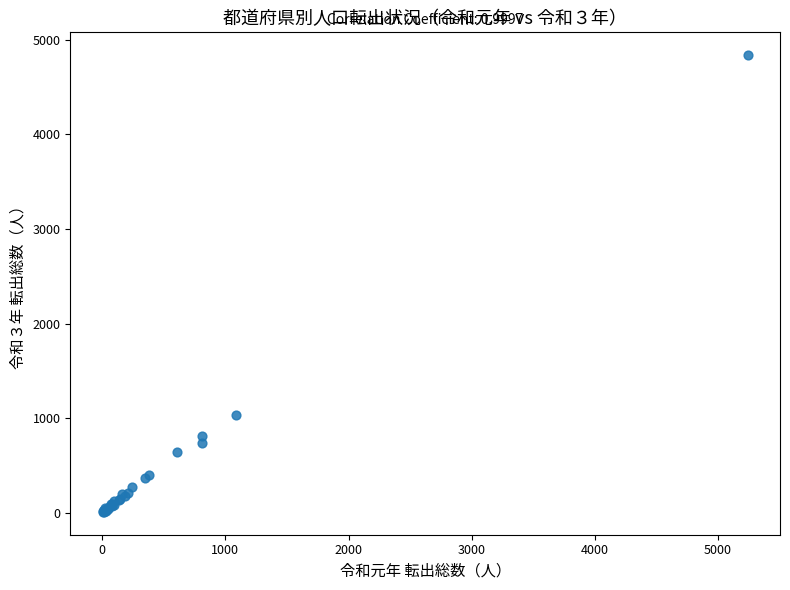

What Y value in the scatter plot is closest to 2423?

1029